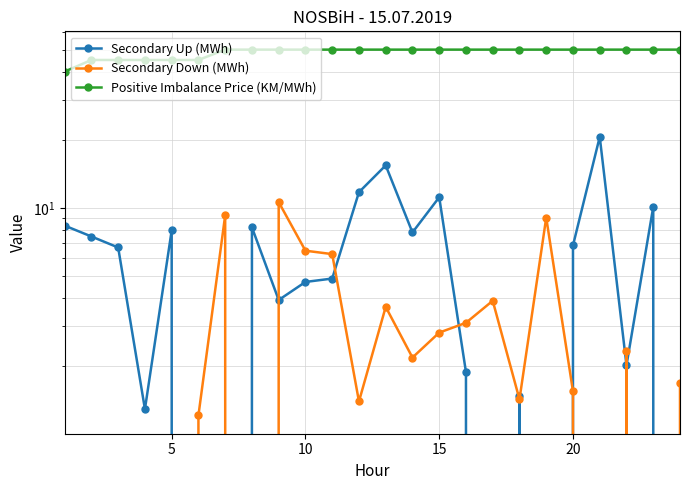

Reading left to right, what are all the values shown in this chart?

Secondary Up (MWh): 8.3	7.5	6.7	1.3	7.9	0.0	0.0	8.2	3.9	4.7	4.9	11.7	15.4	7.8	11.1	1.9	0.0	1.5	0.0	6.8	20.6	2.0	10.1	0.0
Secondary Down (MWh): 0.0	0.0	0.0	0.0	0.0	1.2	9.3	0.0	10.6	6.5	6.2	1.4	3.6	2.2	2.8	3.1	3.9	1.4	9.1	1.5	0.0	2.3	0.0	1.7
Positive Imbalance Price (KM/MWh): 40.0	45.0	45.0	45.0	45.0	45.0	50.0	50.0	50.0	50.0	50.0	50.0	50.0	50.0	50.0	50.0	50.0	50.0	50.0	50.0	50.0	50.0	50.0	50.0